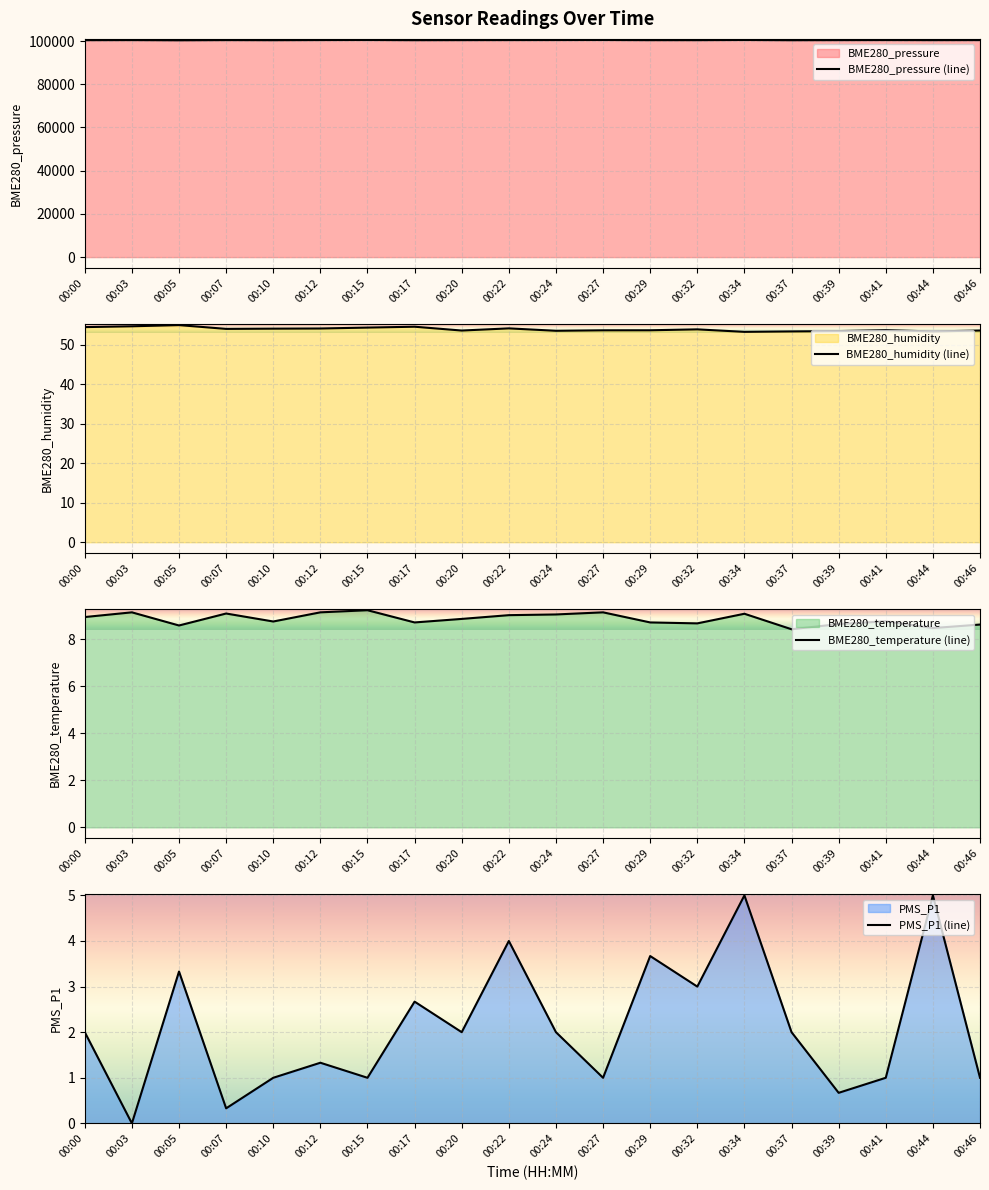

Reading left to right, transcribe all the data shown in this chart.

BME280_pressure (line): 00:00=100433.5	00:03=100472.5	00:05=100377.4	00:07=100469.2	00:10=100424.6	00:12=100487.6	00:15=100514.7	00:17=100430.9	00:20=100455.1	00:22=100478.4	00:24=100491.5	00:27=100514.2	00:29=100441.6	00:32=100442.6	00:34=100518.9	00:37=100411.8	00:39=100457.8	00:41=100484.8	00:44=100446.9	00:46=100472.9
BME280_humidity (line): 00:00=54.5	00:03=54.7	00:05=55.0	00:07=54.1	00:10=54.1	00:12=54.2	00:15=54.4	00:17=54.6	00:20=53.6	00:22=54.2	00:24=53.6	00:27=53.7	00:29=53.7	00:32=53.9	00:34=53.3	00:37=53.4	00:39=53.5	00:41=53.8	00:44=53.4	00:46=53.6
BME280_temperature (line): 00:00=8.9	00:03=9.2	00:05=8.6	00:07=9.1	00:10=8.8	00:12=9.2	00:15=9.2	00:17=8.7	00:20=8.9	00:22=9.0	00:24=9.1	00:27=9.2	00:29=8.7	00:32=8.7	00:34=9.1	00:37=8.4	00:39=8.7	00:41=8.8	00:44=8.5	00:46=8.6
PMS_P1 (line): 00:00=2.0	00:03=0.0	00:05=3.3	00:07=0.3	00:10=1.0	00:12=1.3	00:15=1.0	00:17=2.7	00:20=2.0	00:22=4.0	00:24=2.0	00:27=1.0	00:29=3.7	00:32=3.0	00:34=5.0	00:37=2.0	00:39=0.7	00:41=1.0	00:44=5.0	00:46=1.0